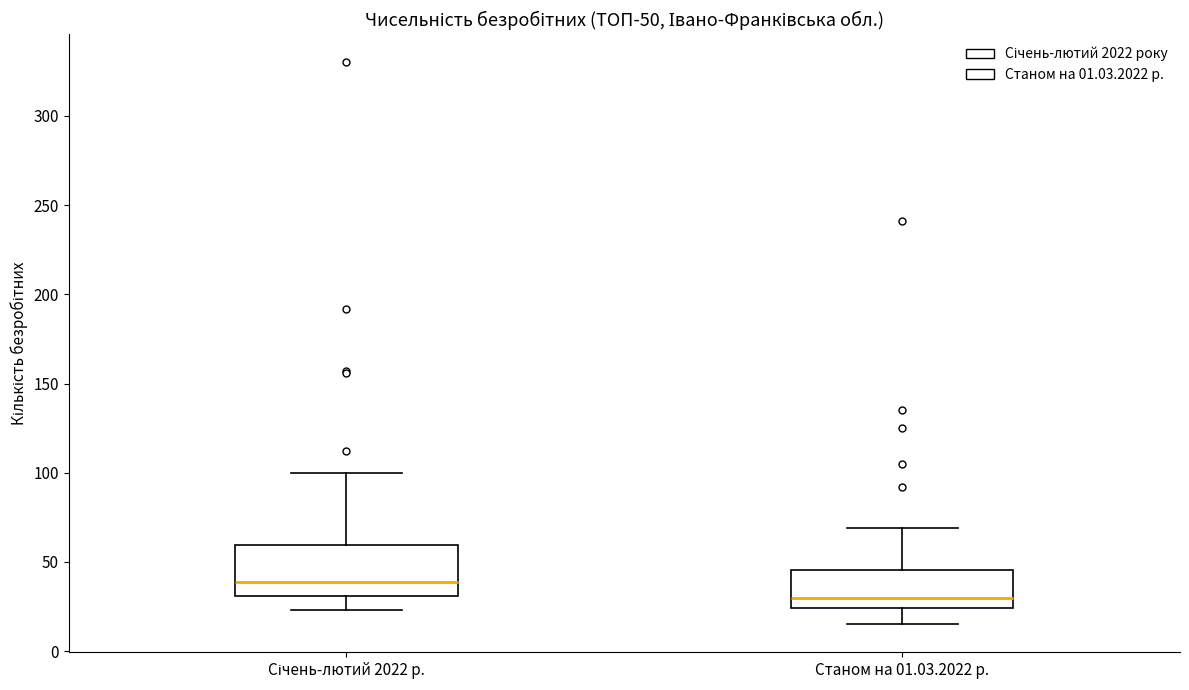

Reading left to right, transcribe this box plot: for each box, give where its median line is, the range the box spans, and where its two whiskers end, as read against the y-axis. The values are not printed on the chart, so give them approximately, as read against the axis.

Січень-лютий 2022 р.: median 40, box 30 to 60, whiskers 25 to 100
Станом на 01.03.2022 р.: median 30, box 25 to 45, whiskers 15 to 70